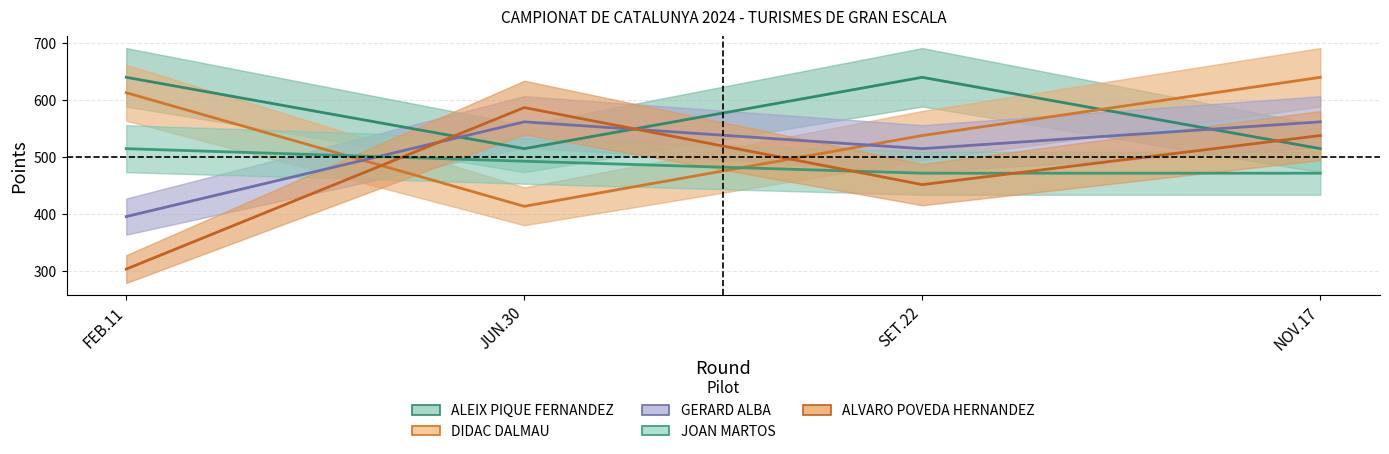

What position from the left is NOV.17?

4